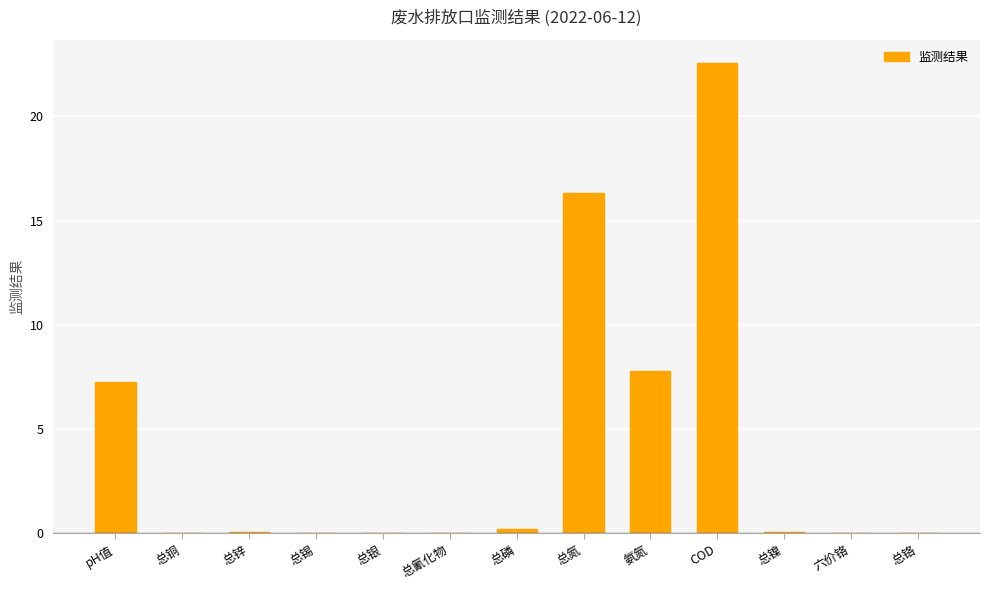

Between 总铬 and COD, which is larger?

COD